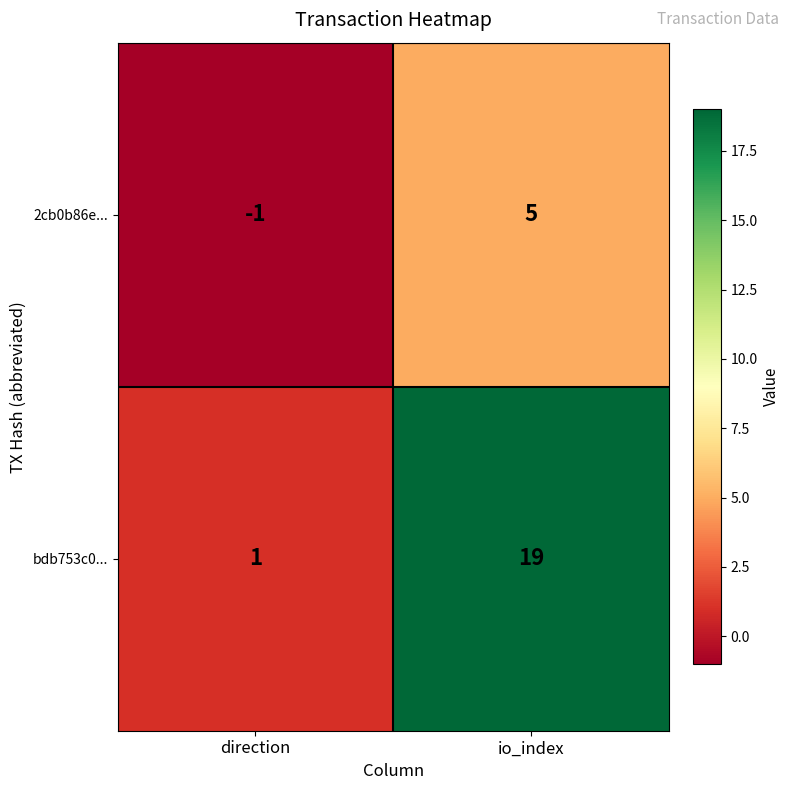

Rank the series at io_index from lowest to highest value.

2cb0b86e..., bdb753c0...